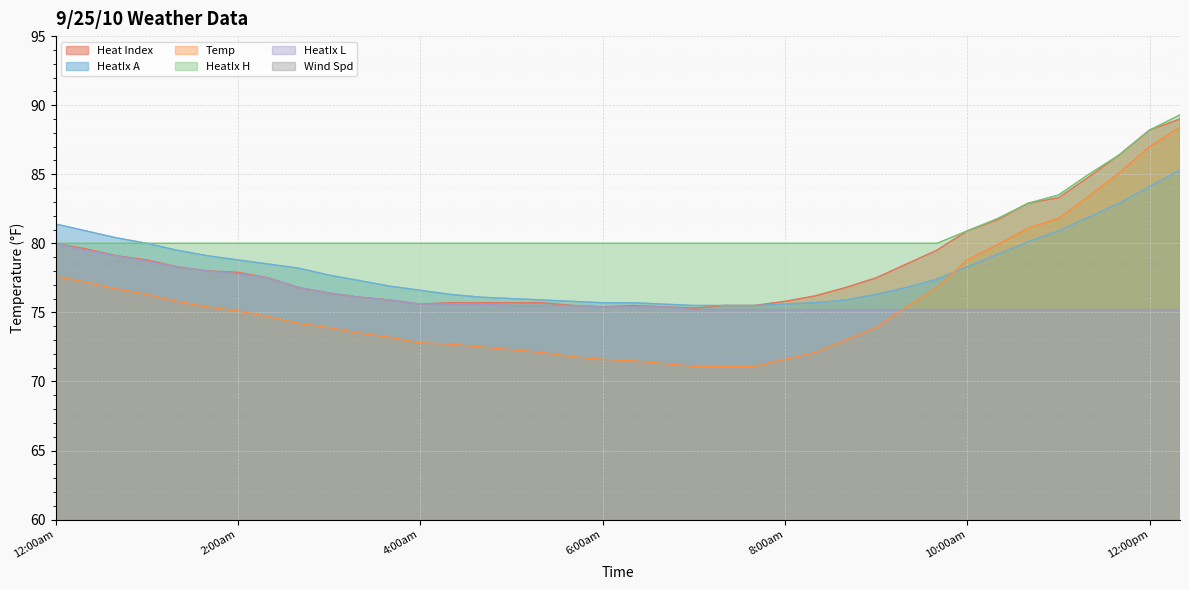

What is the total value across all series at 12:00am?

399.0